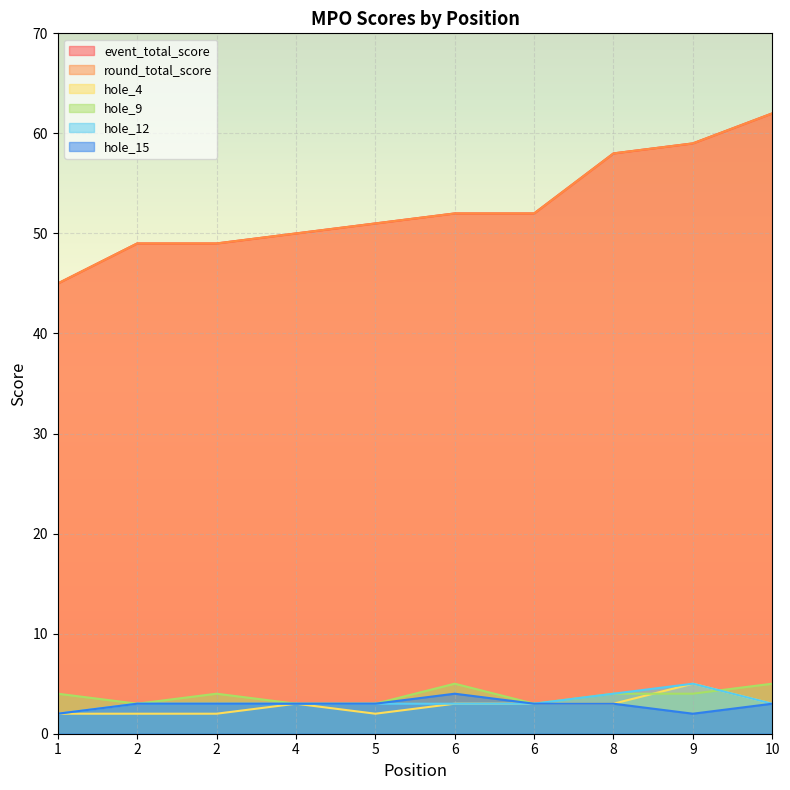

Which has a higher value, 10 or 6?

10